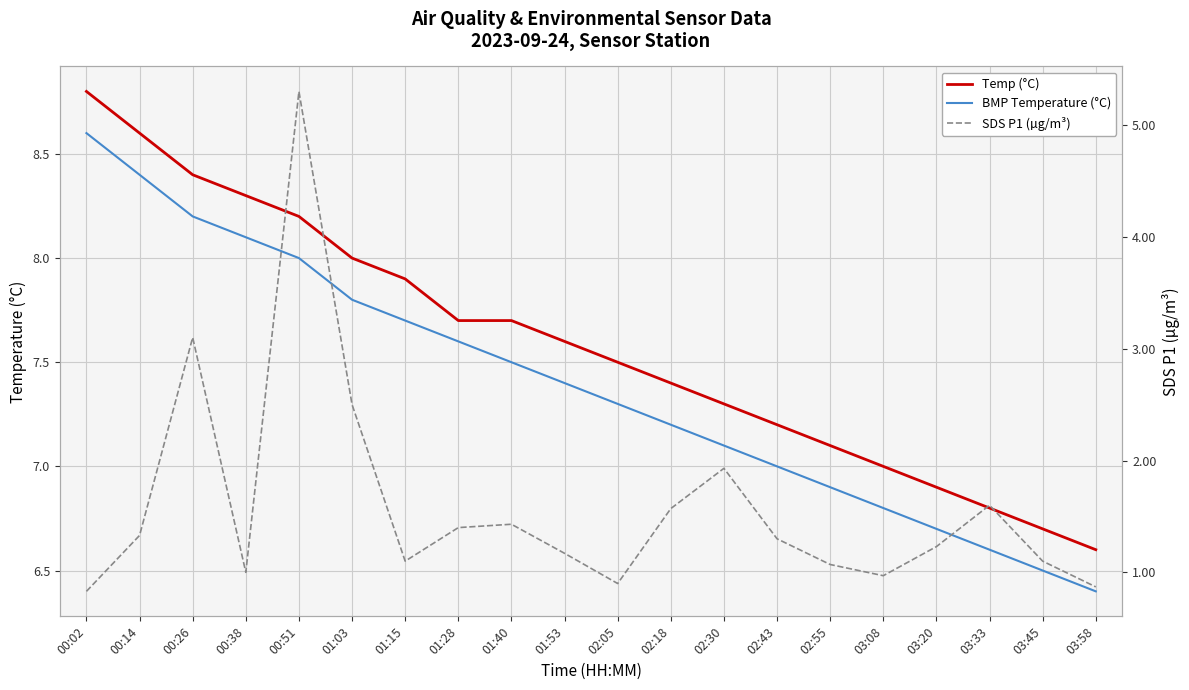

What is the value of the BMP Temperature (°C) point at the 3rd from the left?

8.2